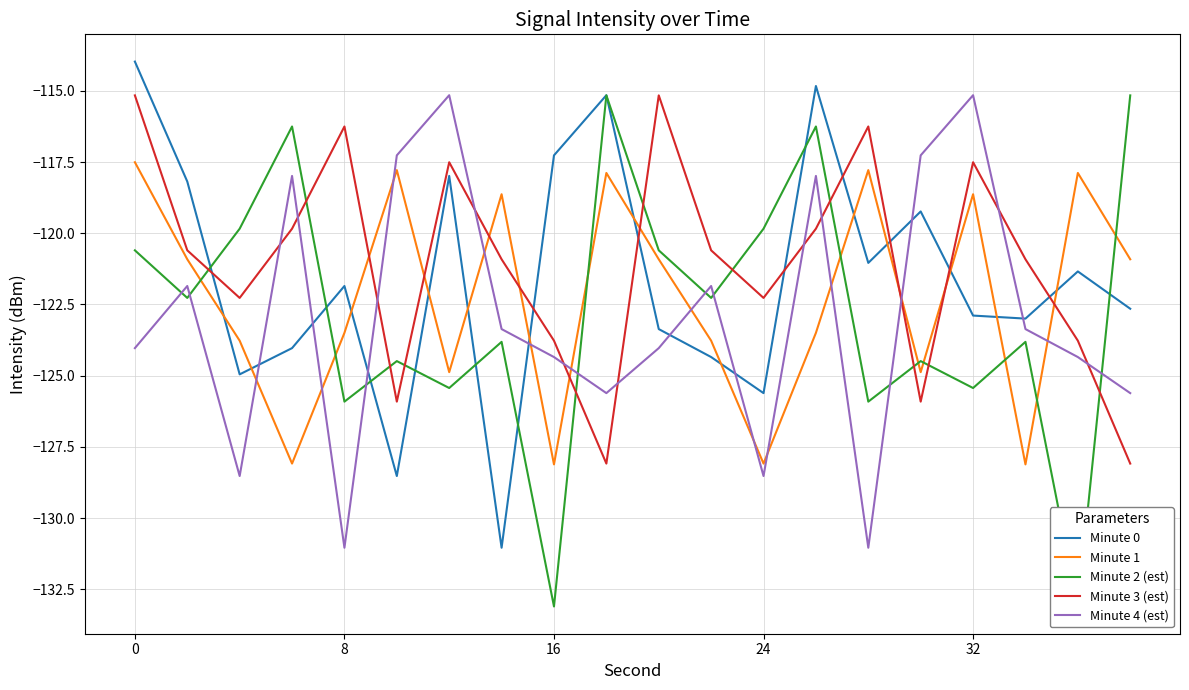

What is the minimum value for Minute 4 (est)?

-131.0